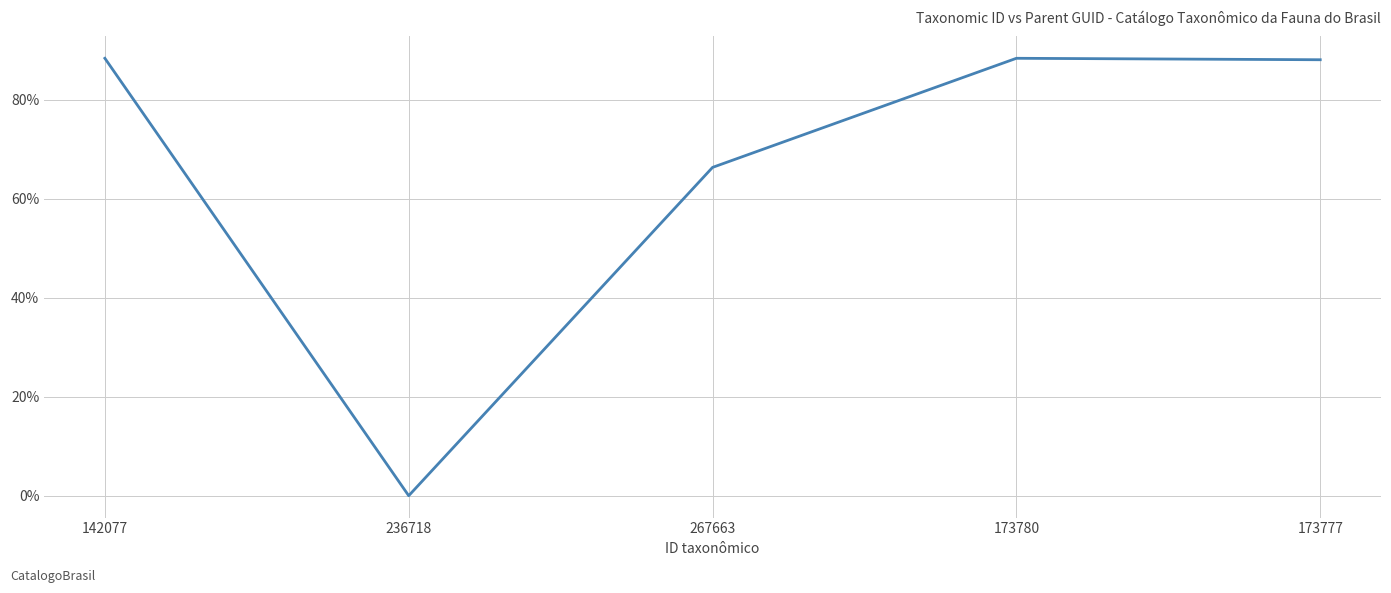

What is the maximum value shown in the chart?

88.4